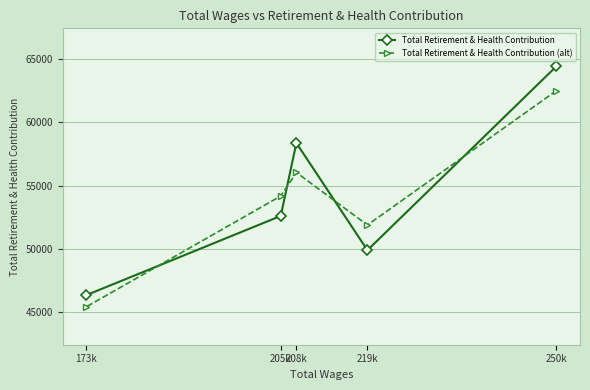

What is the difference between the Total Retirement & Health Contribution (alt) values at 219k and 208k?

4163.0